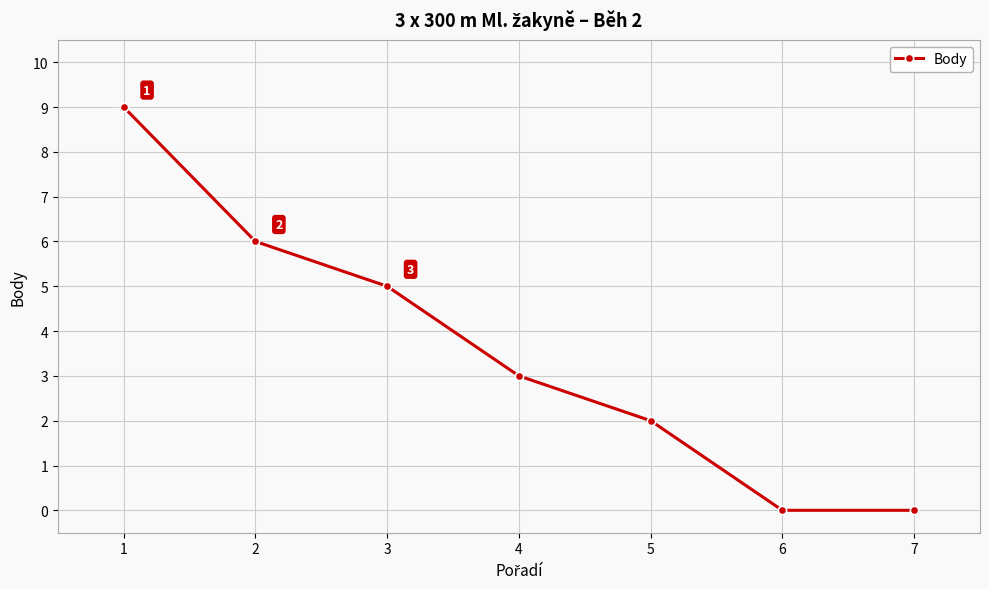

What is the change in value from 1 to 7?

-9